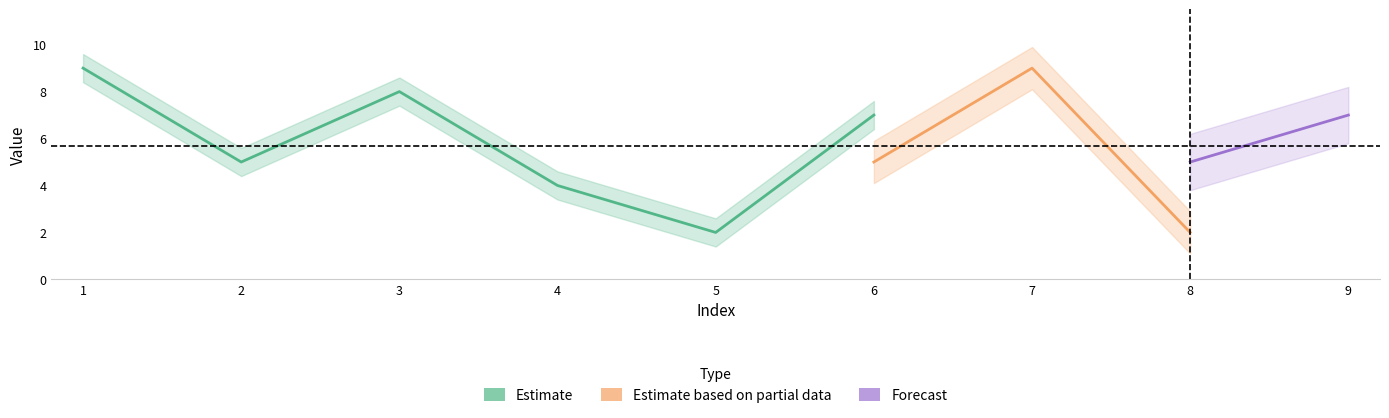

The value of col_8 at 2 is 8. True or false?

False